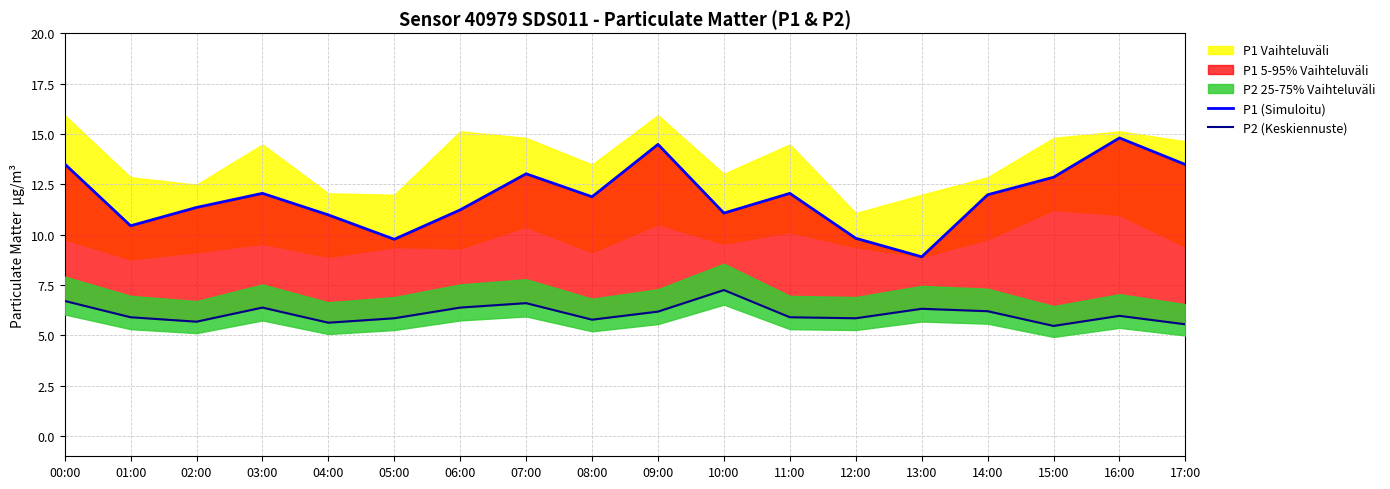

In P1 (Simuloitu), how many points are lower than both neighbors (excluding endpoints)?

5